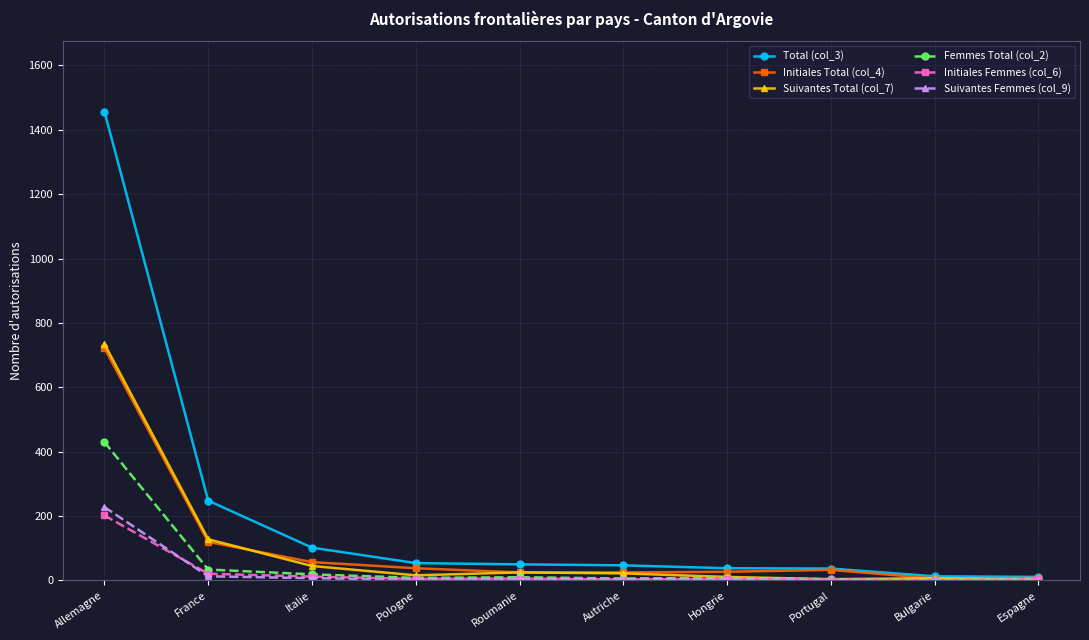

What is the value of the Suivantes Total (col_7) point at the 3rd from the left?

45